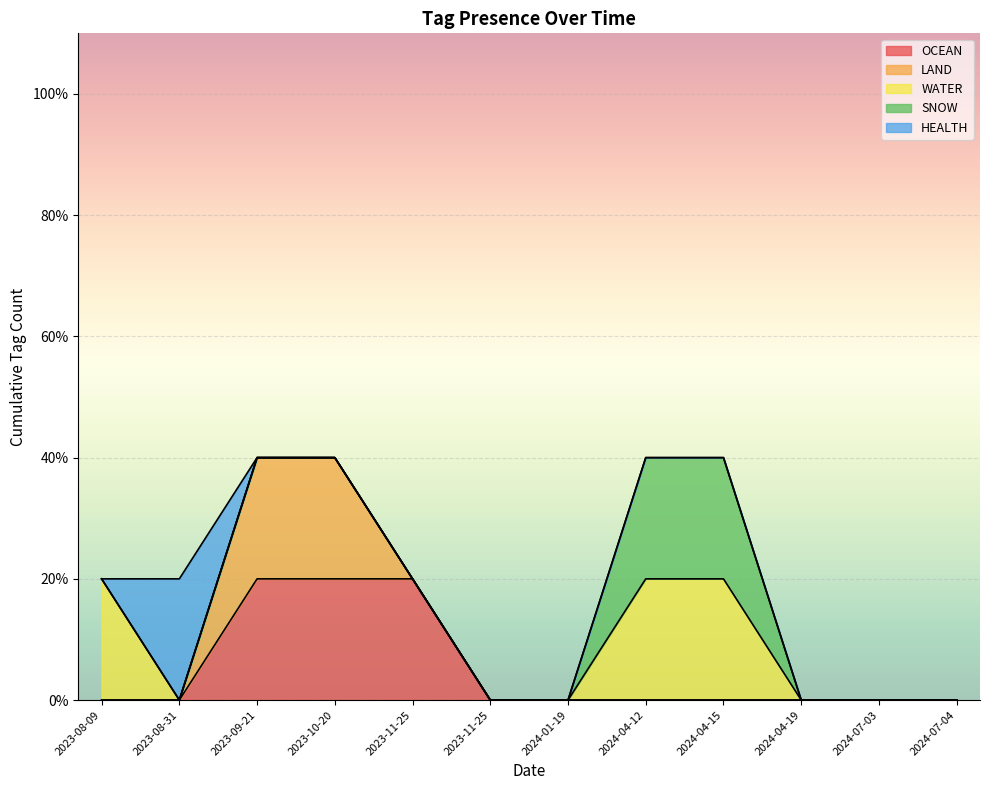

At how many categories does at least one series exceed 0?

7